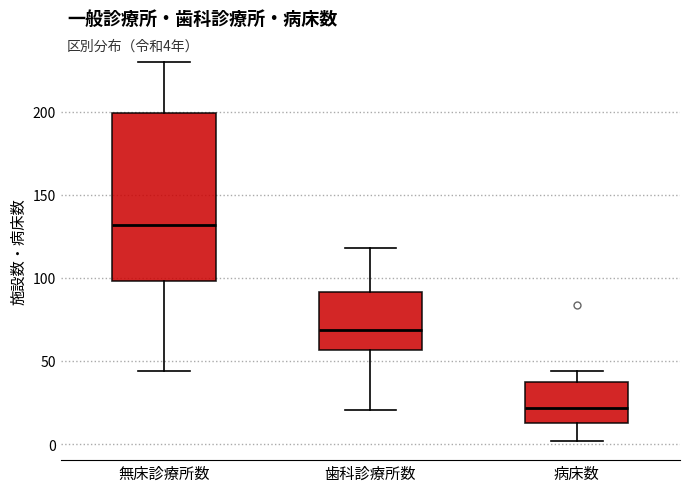

Which box has the lowest median line?

病床数